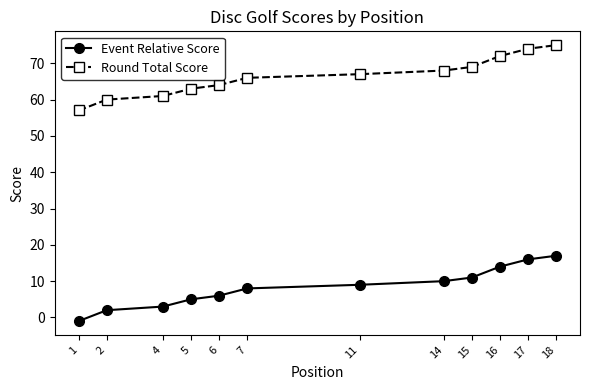

Reading left to right, list all the values displayed in this chart.

Event Relative Score: 1=-1	2=2	4=3	5=5	6=6	7=8	11=9	14=10	15=11	16=14	17=16	18=17
Round Total Score: 1=57	2=60	4=61	5=63	6=64	7=66	11=67	14=68	15=69	16=72	17=74	18=75